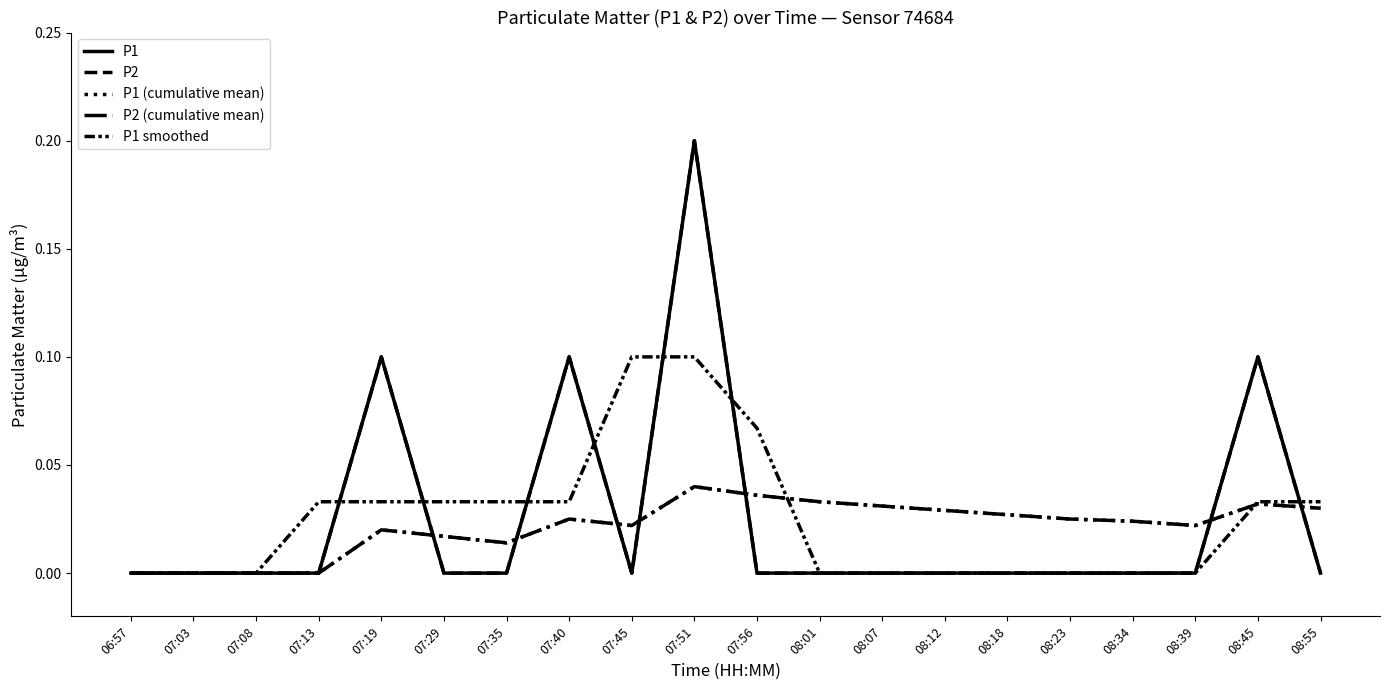

Which label corresponds to the largest value in the chart?

07:51